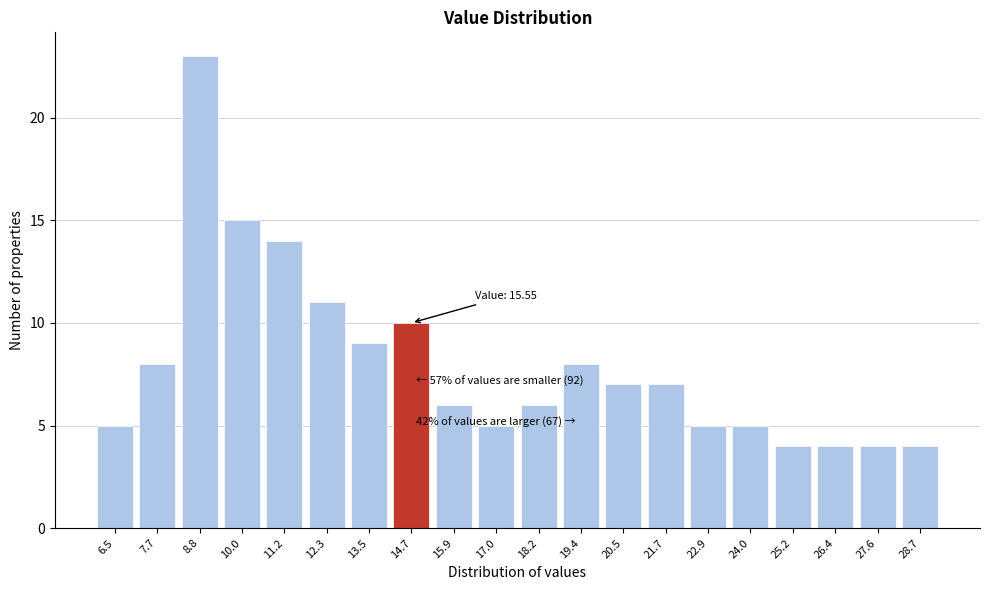

Reading left to right, what are all the values shown in this chart?

6.5=5	7.7=8	8.8=23	10.0=15	11.2=14	12.3=11	13.5=9	14.7=10	15.9=6	17.0=5	18.2=6	19.4=8	20.5=7	21.7=7	22.9=5	24.0=5	25.2=4	26.4=4	27.6=4	28.7=4